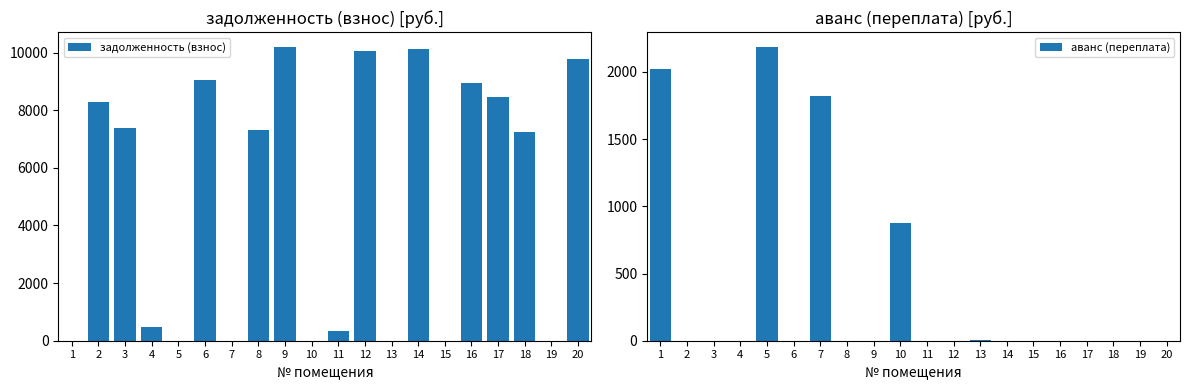

Where is аванс (переплата) nearest to the value 1093?

10